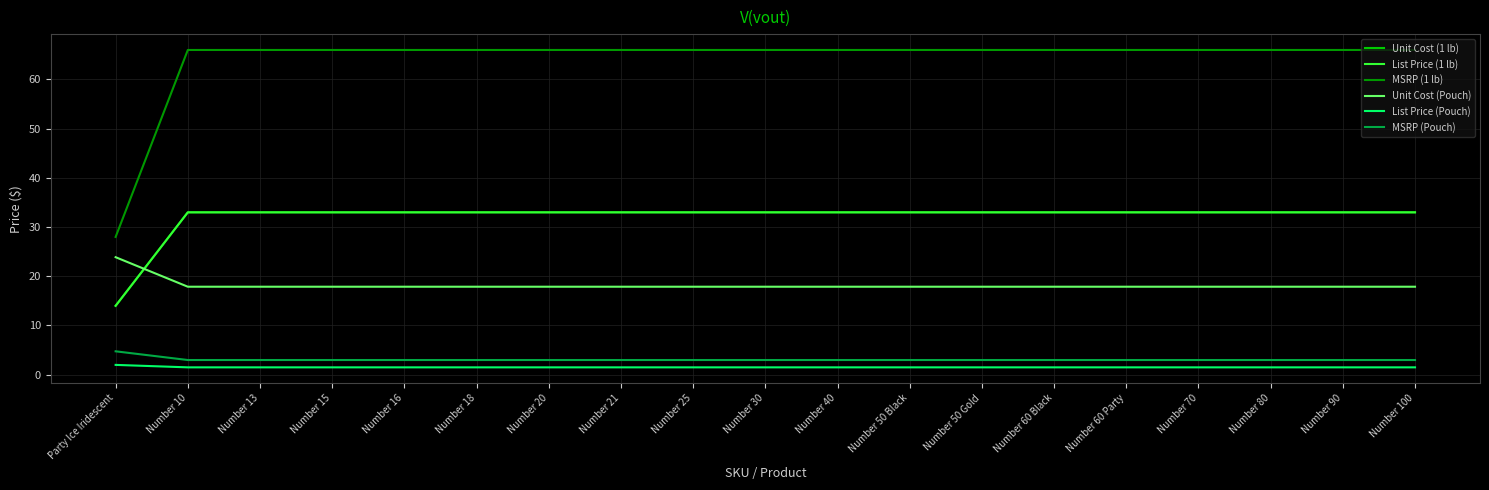

Is this an area chart (filled region under the line)?

No